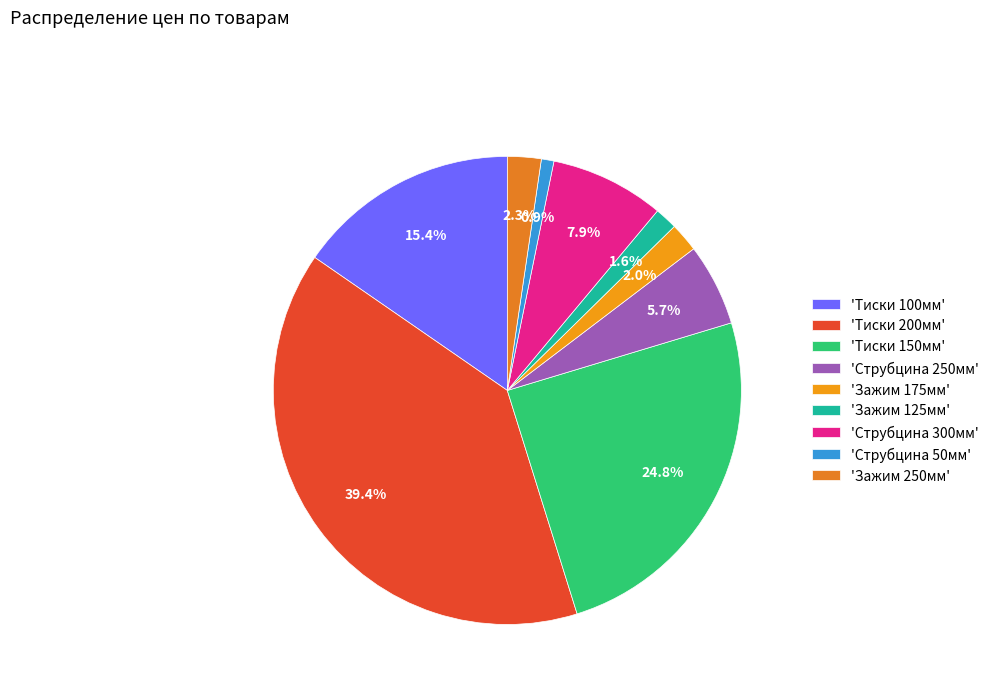

To the nearest percent, what is the average slice percentage?

11%